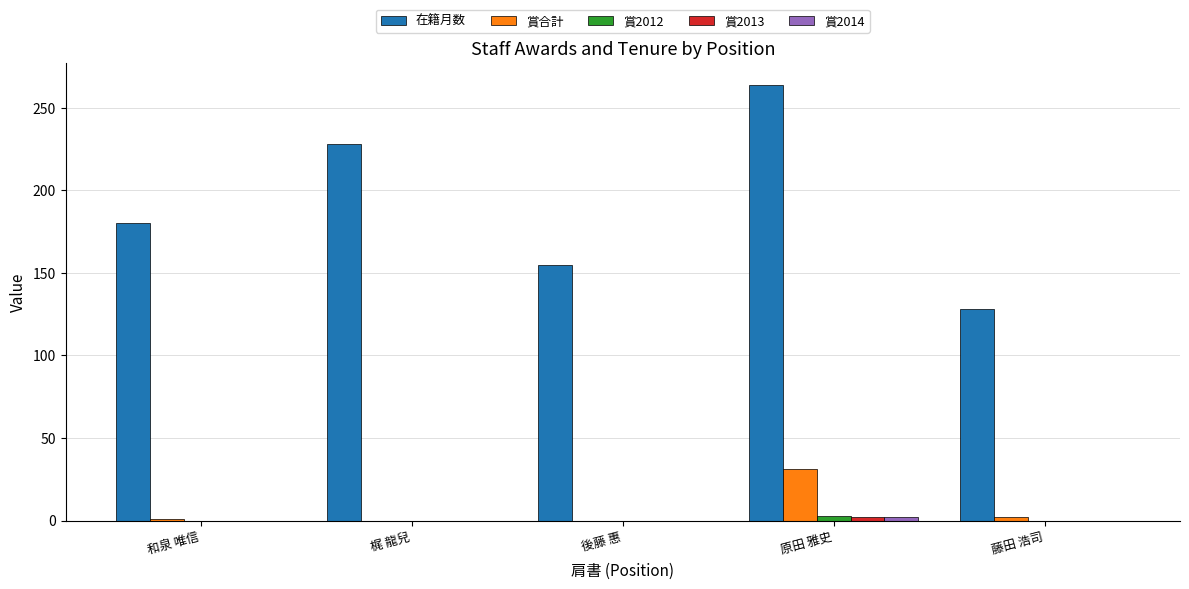

How many groups of bars are there?

5